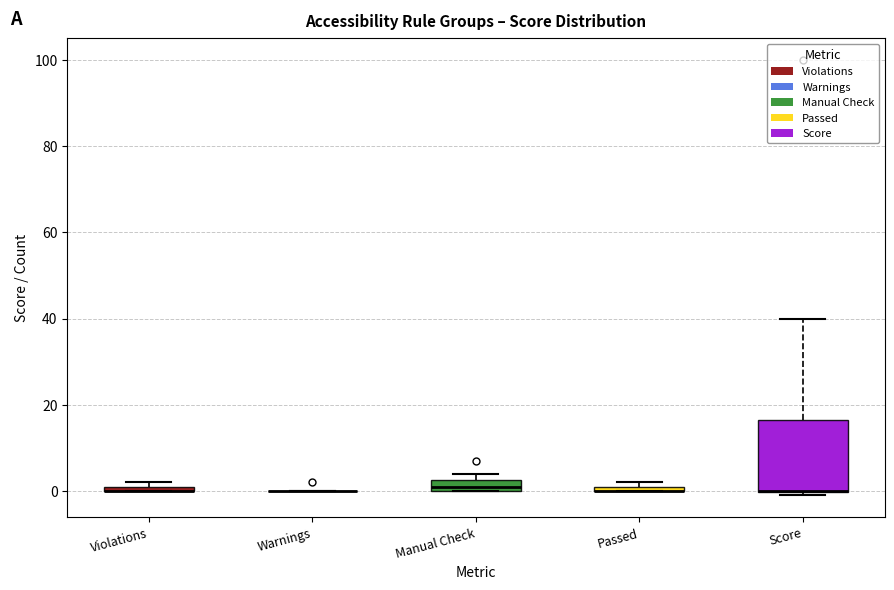

Which box is the tallest, from its lower edge to its upper edge?

Score